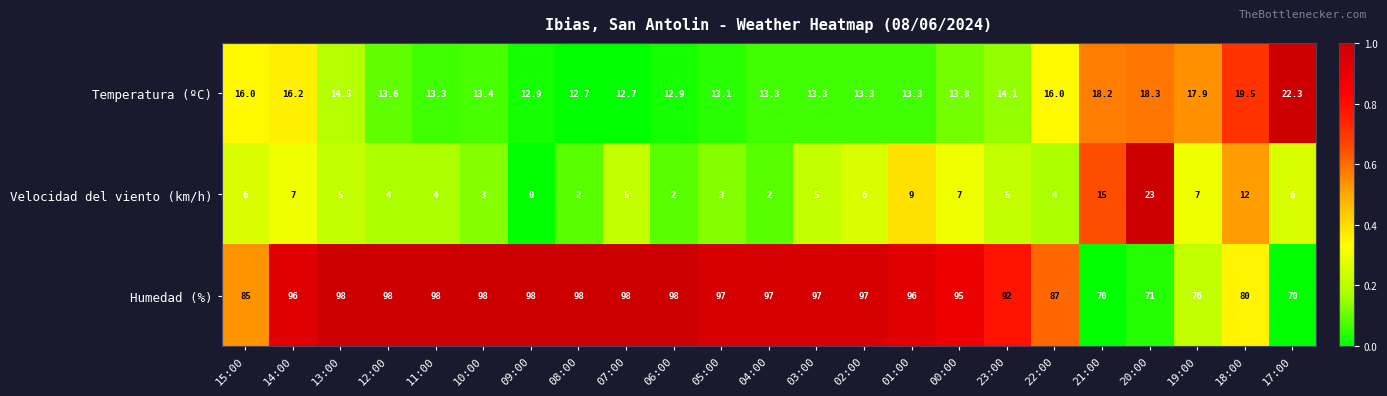

What is the spread (max minus min) of values at 13:00?

93.0